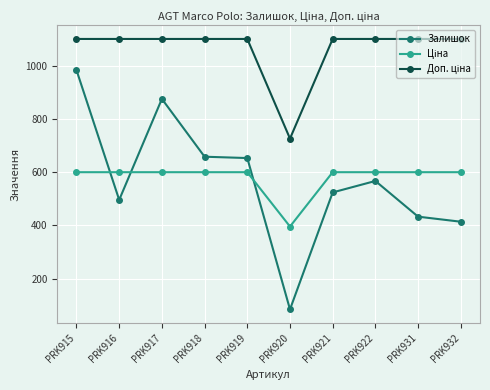

What is the value of the Залишок point at the 4th from the left?

658.0